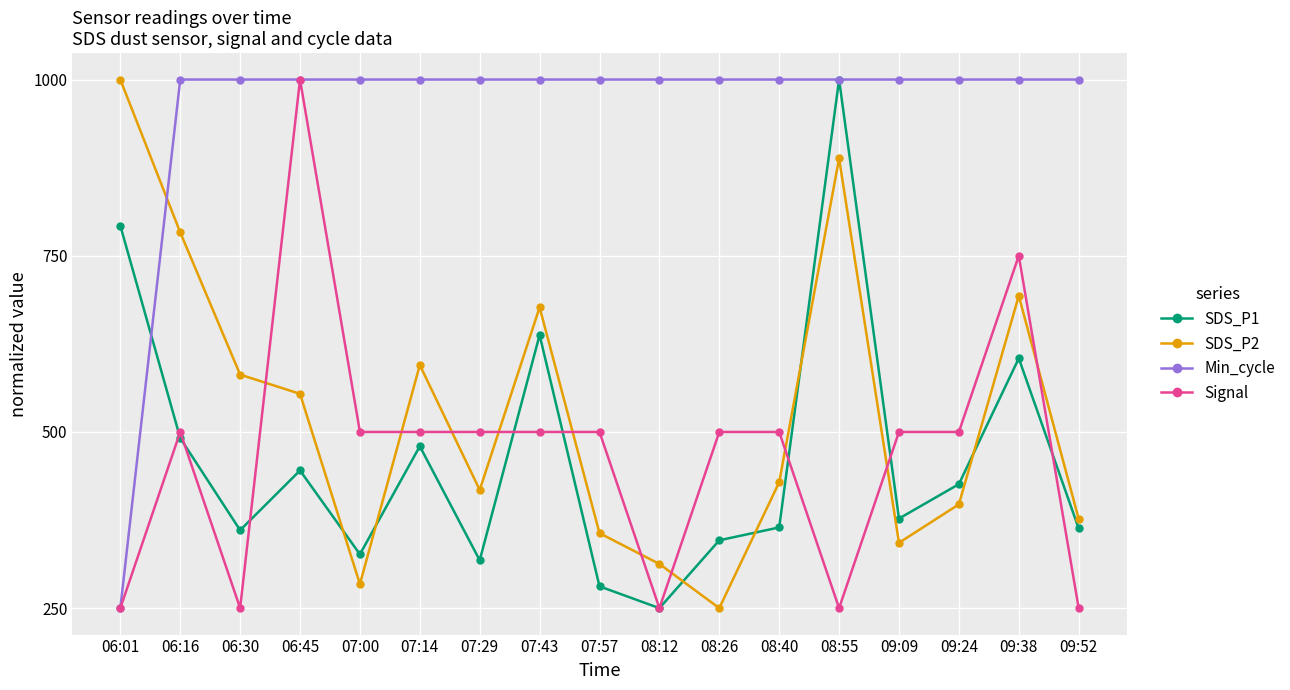

Where do Signal and SDS_P2 first cross each other?

06:30 and 06:45